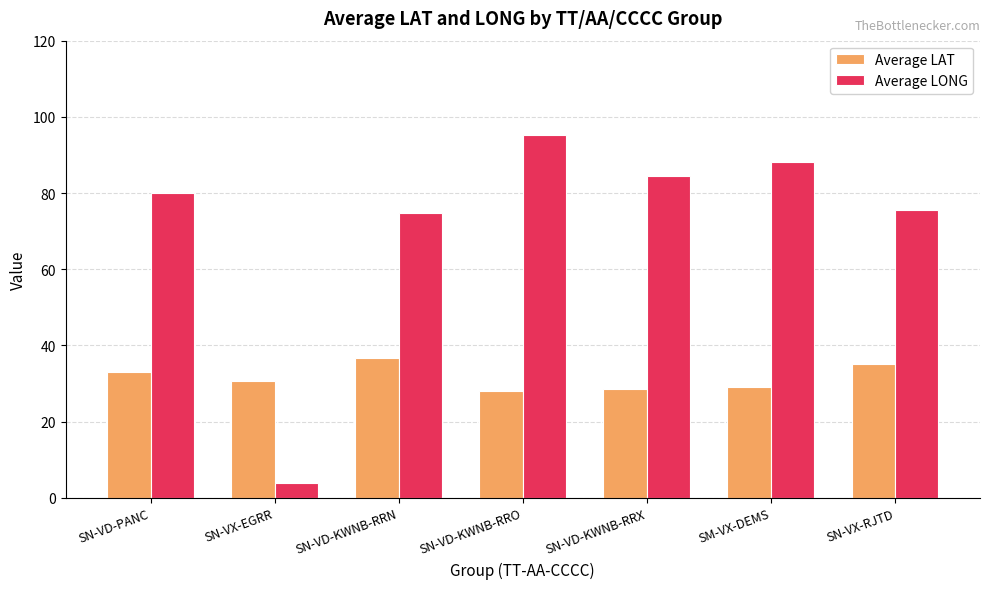

Is it true that Average LONG equals 100.6 at SN-VD-KWNB-RRN?

False